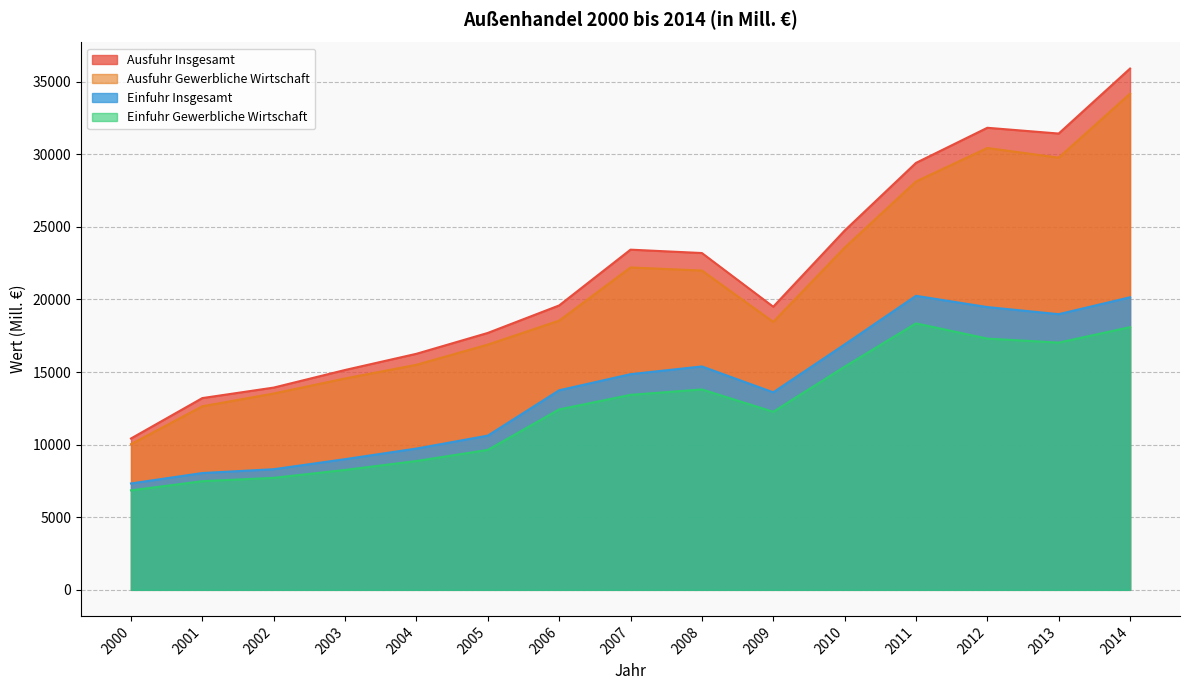

Is the value of Ausfuhr Insgesamt at 2005 greater than the value of Einfuhr Insgesamt at 2001?

Yes